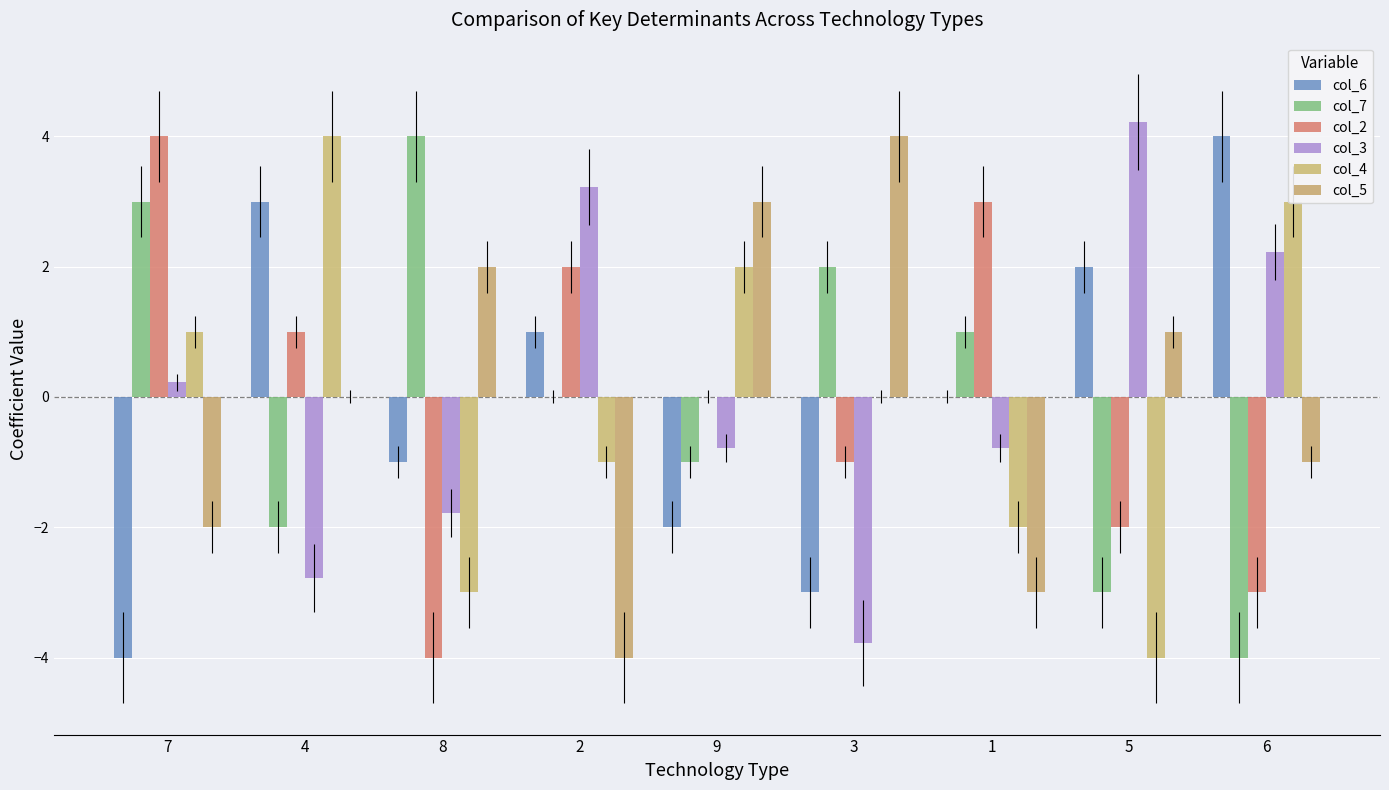

How many col_7 values are between -2 and 2?

5